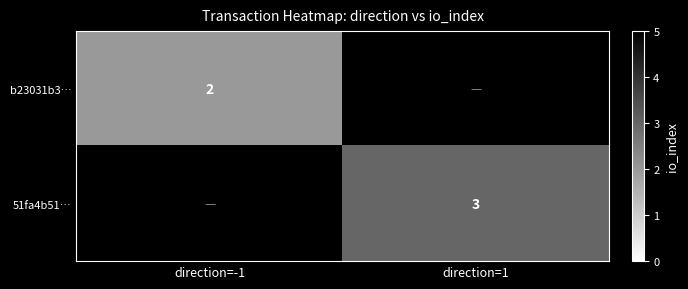

At how many categories does at least one series exceed 2?

1